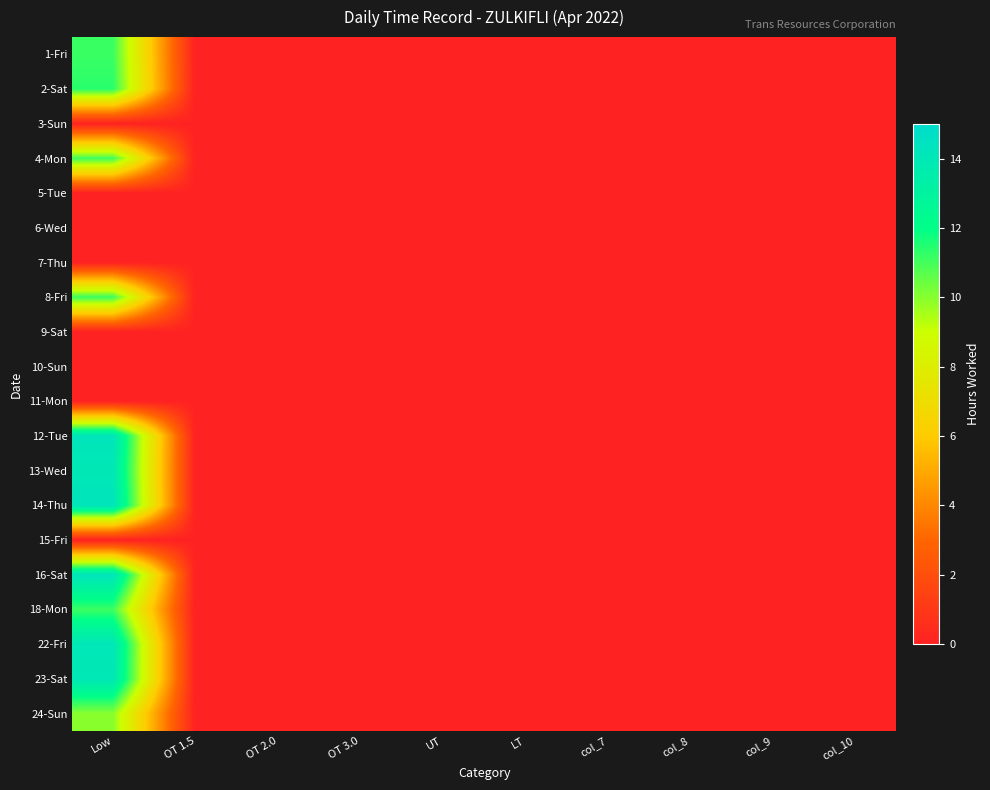

List the series in order of their peak value, highest first.

14-Thu, 16-Sat, 12-Tue, 22-Fri, 23-Sat, 13-Wed, 2-Sat, 1-Fri, 8-Fri, 18-Mon, 4-Mon, 24-Sun, 3-Sun, 5-Tue, 6-Wed, 7-Thu, 9-Sat, 10-Sun, 11-Mon, 15-Fri